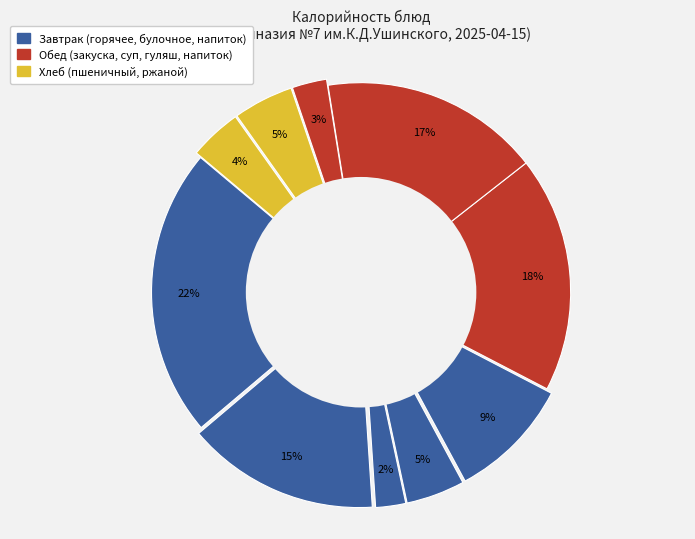

How many segments does this pie chart have?

10